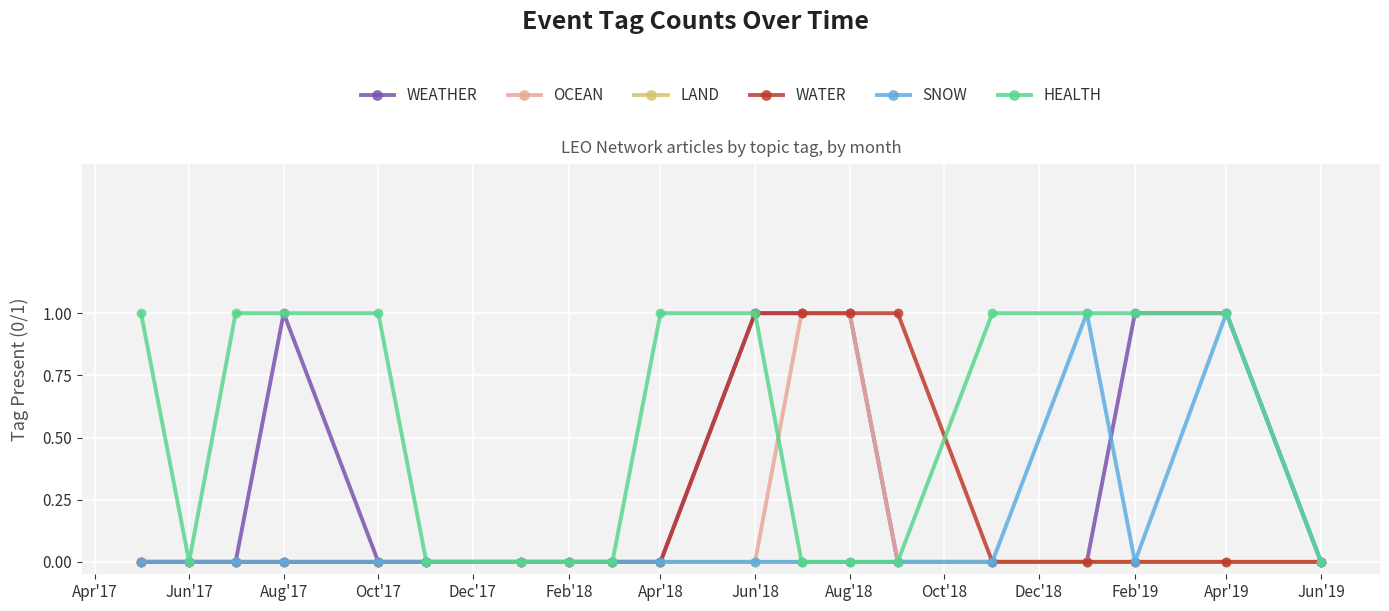

Which series has the largest total across all categories?

HEALTH